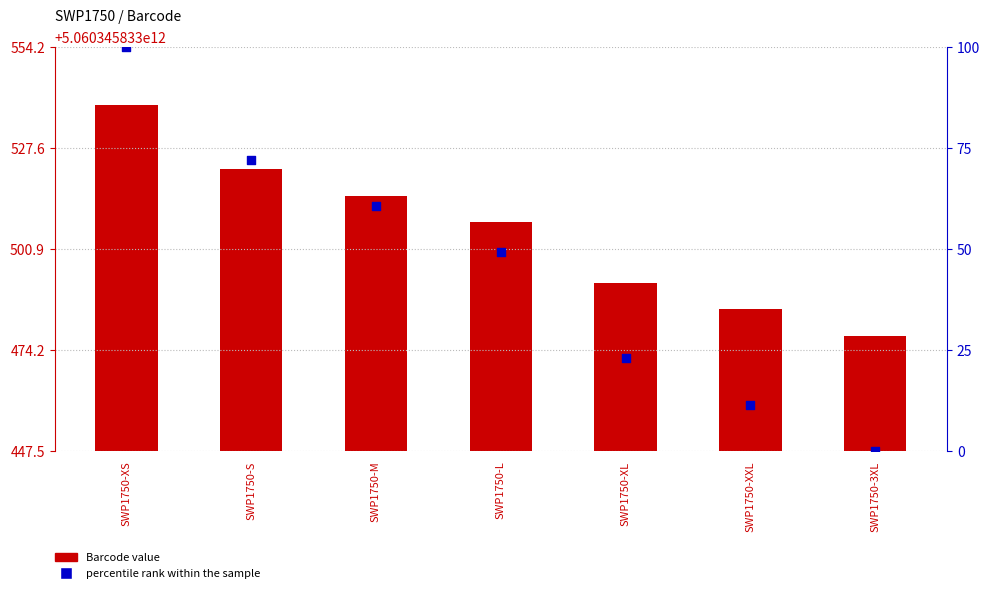

Which series has the largest total across all categories?

Barcode